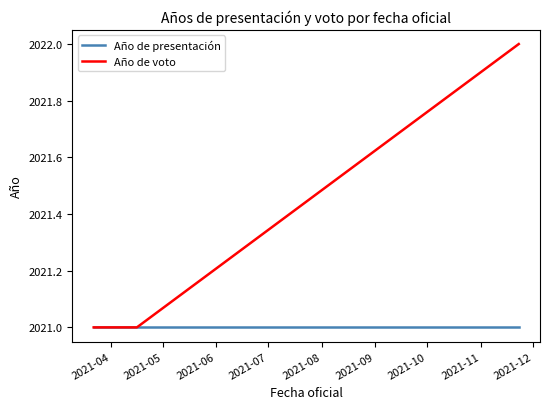

Reading left to right, extract all data points from this chart.

Año de presentación: 2021	2021	2021
Año de voto: 2021	2021	2022